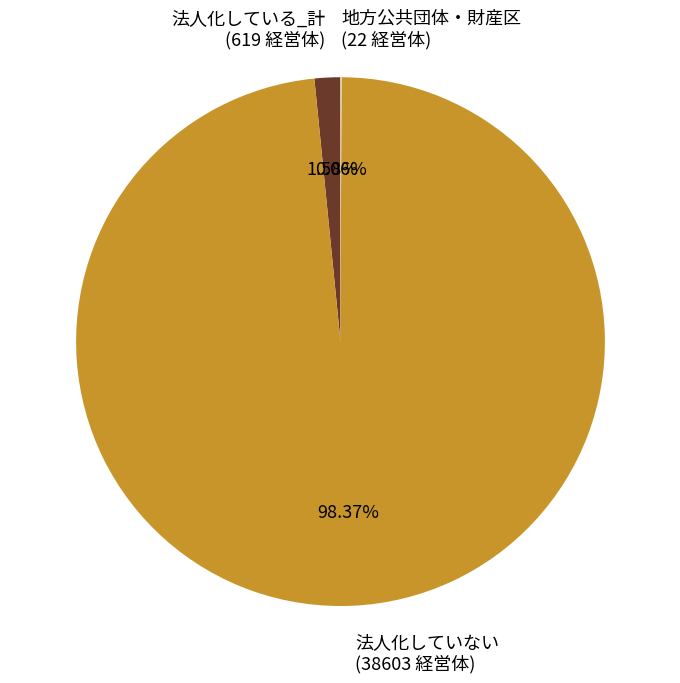

Does 法人化していない (38603 経営体) represent more than half of the total?

Yes